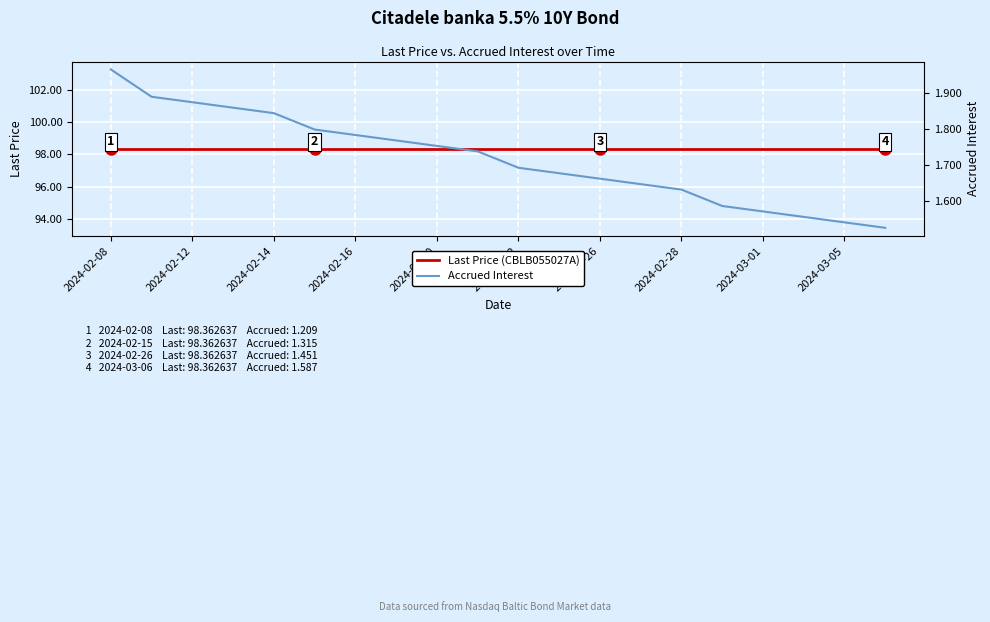

Reading left to right, list all the values displayed in this chart.

Last Price (CBLB055027A): 98.4	98.4	98.4	98.4	98.4	98.4	98.4	98.4	98.4	98.4	98.4	98.4	98.4	98.4	98.4	98.4	98.4	98.4	98.4	98.4
Accrued Interest: 2.0	1.9	1.9	1.9	1.8	1.8	1.8	1.8	1.8	1.7	1.7	1.7	1.7	1.6	1.6	1.6	1.6	1.6	1.5	1.5